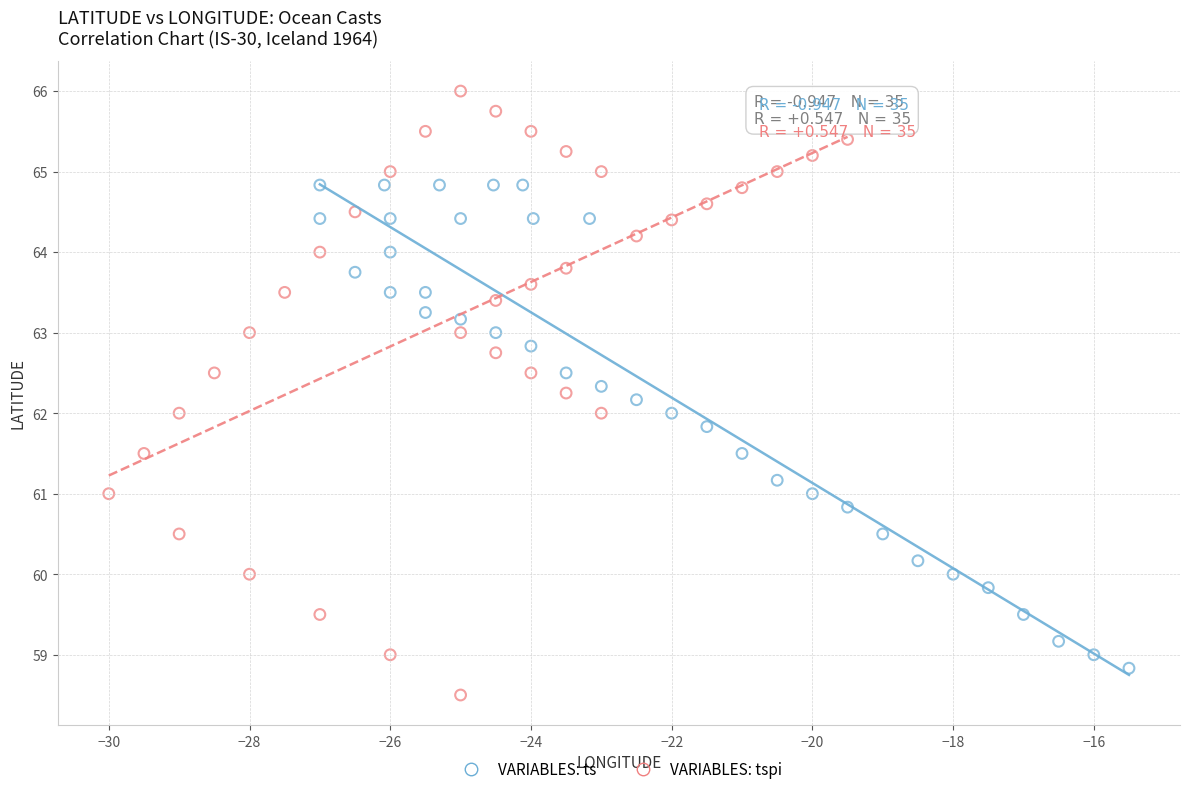

Which series has the widest spread of Y values?

VARIABLES: tspi